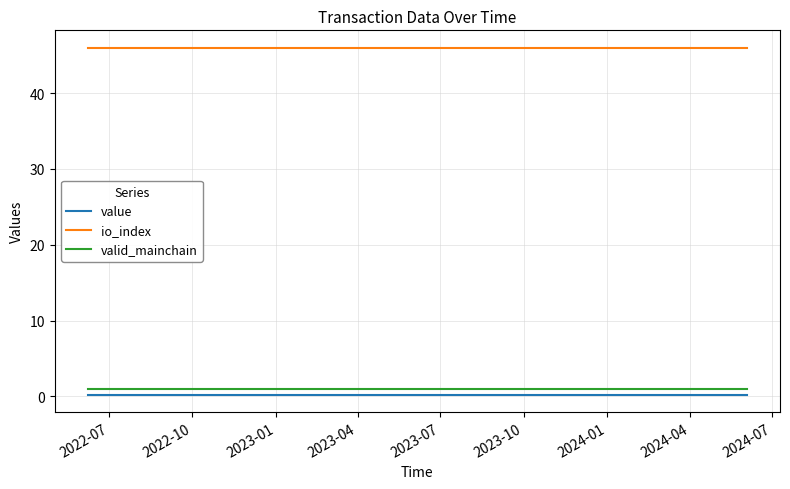

What is the maximum value for valid_mainchain?

1.0